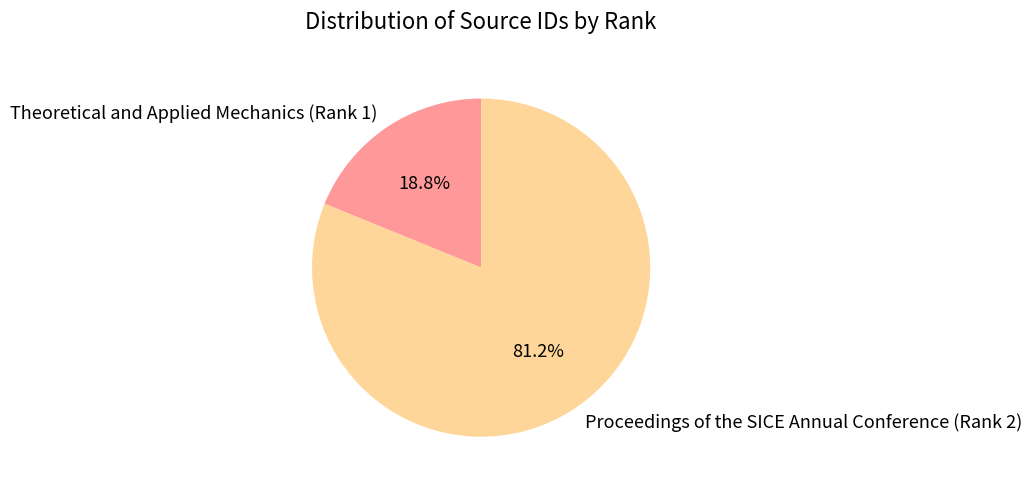

How many slices are in this pie chart?

2